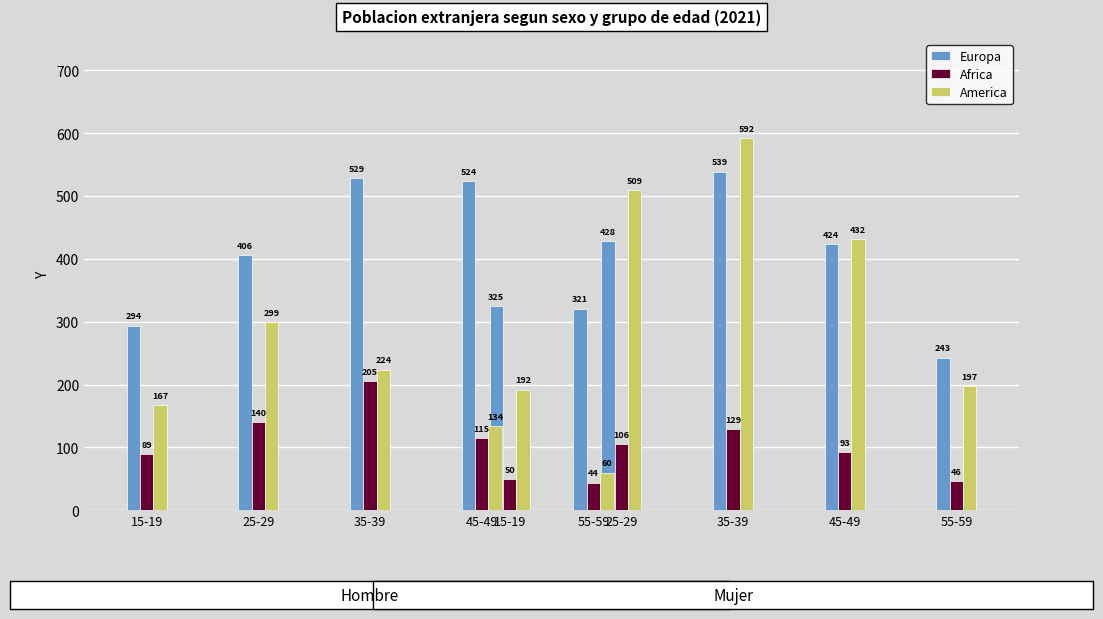

What is the label of the 4th bar from the right?

25-29